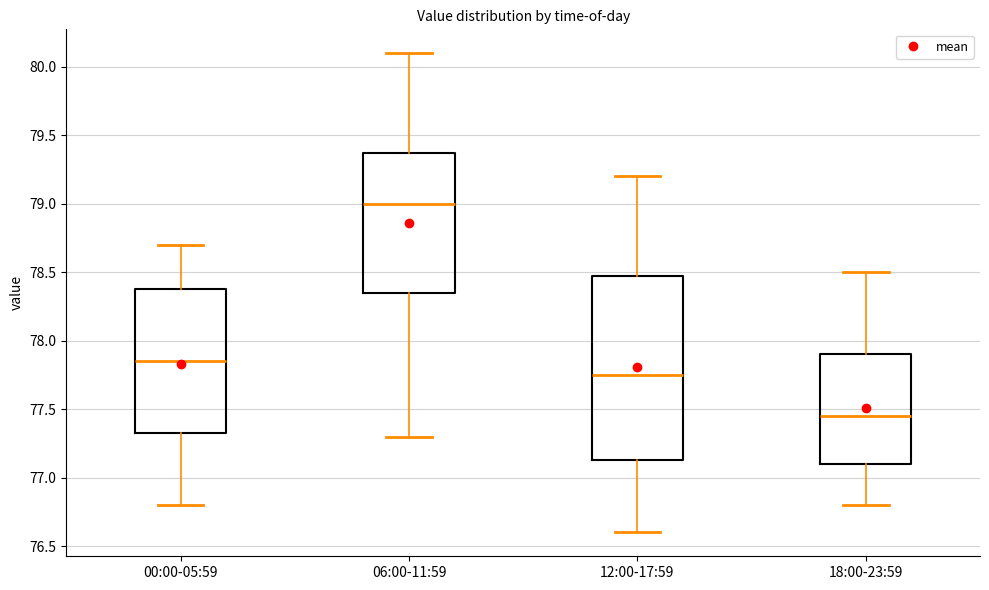

Where does the median line of the box for 06:00-11:59 sit on the y-axis? The values are not printed on the chart, so give them approximately, as read against the axis.

79.00